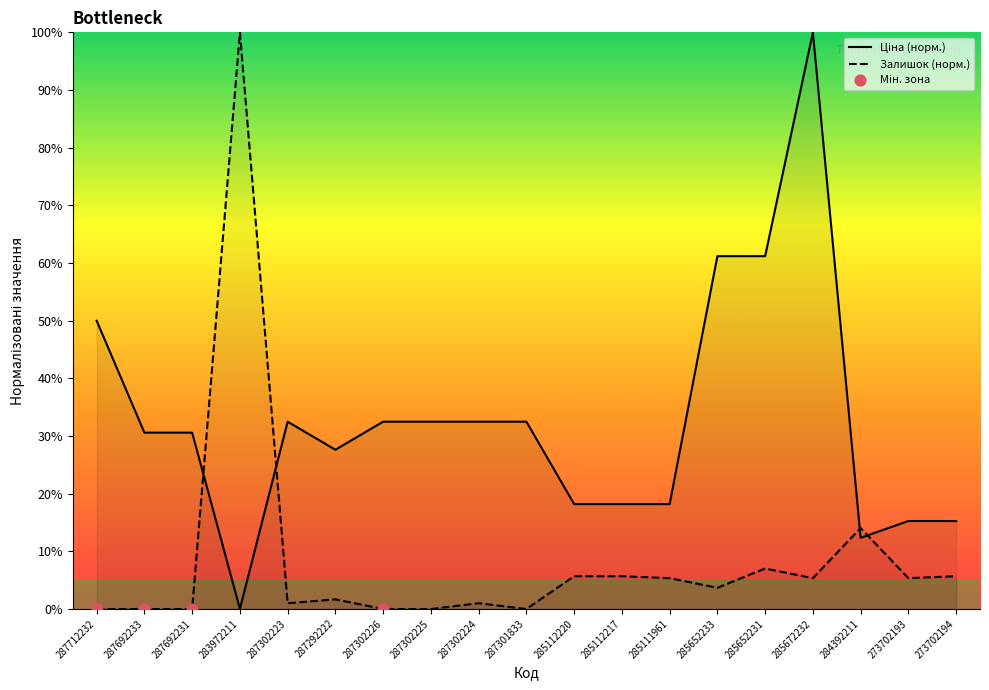

Which series has the largest total across all categories?

Ціна